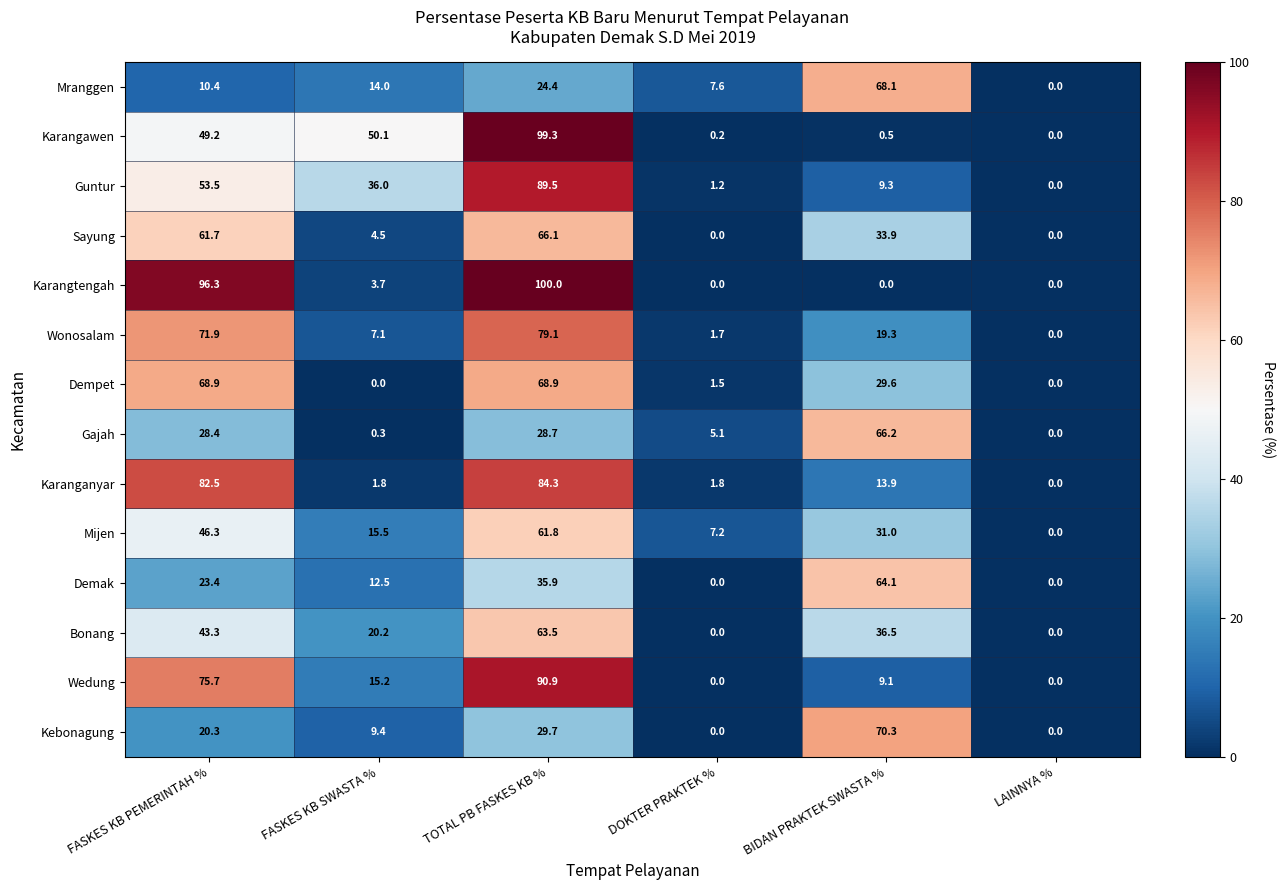

How many data points does each series have?

6